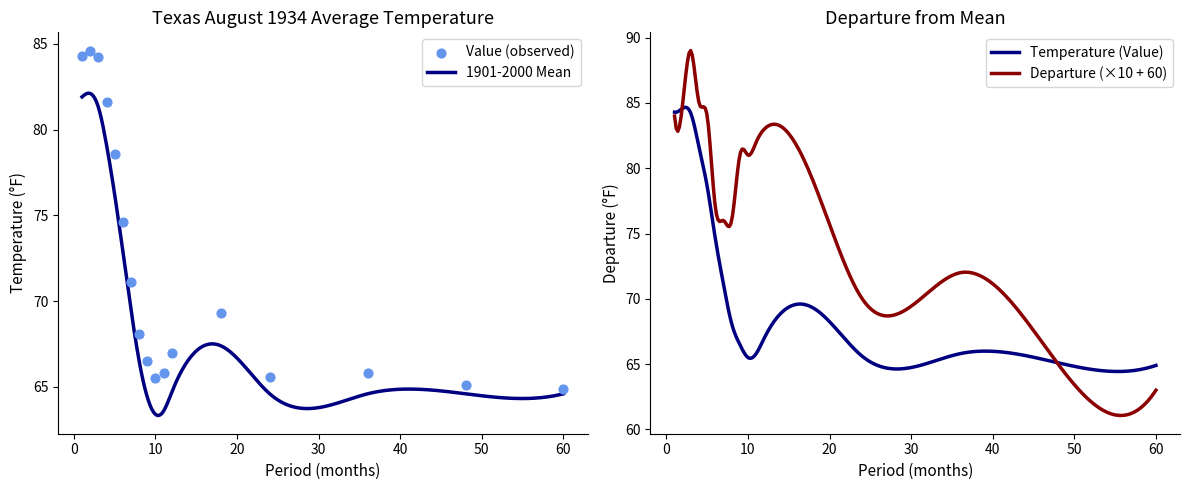

What is the change in value from 18 to 60?

-4.4